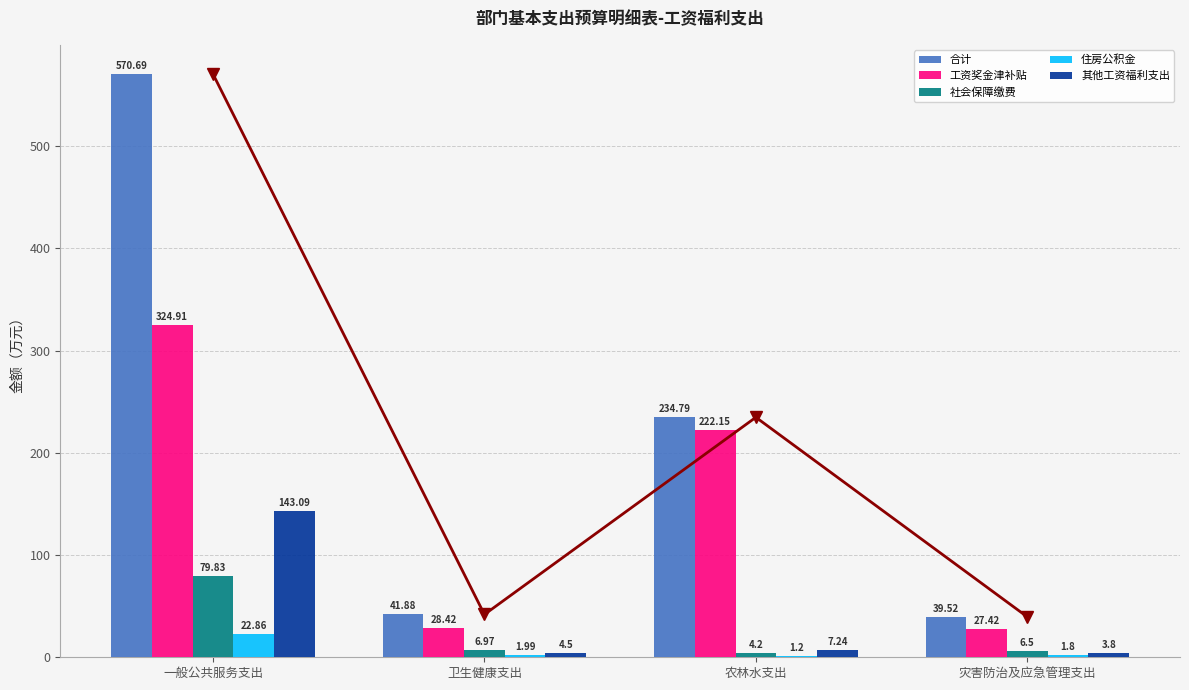

What is the label of the 3rd bar from the left?

农林水支出